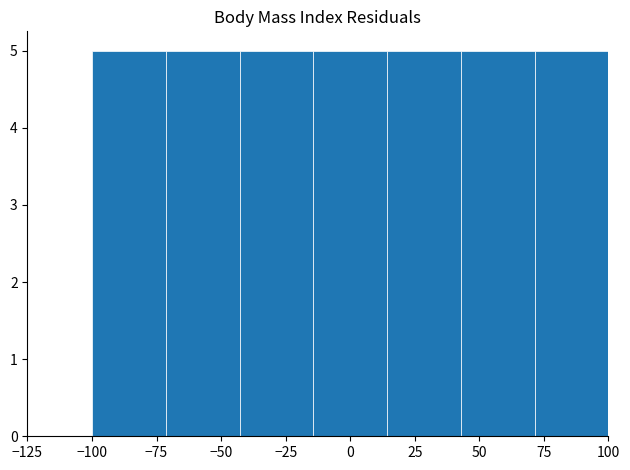

Reading left to right, list every bar in this chart as the range it spans on the x-axis followed by its height. Neither the bar edges nor the heights are printed on the chart, so give them approximately, as read against the axes.

-100 to -70: 5
-70 to -45: 5
-45 to -15: 5
-15 to 15: 5
15 to 45: 5
45 to 70: 5
70 to 100: 5